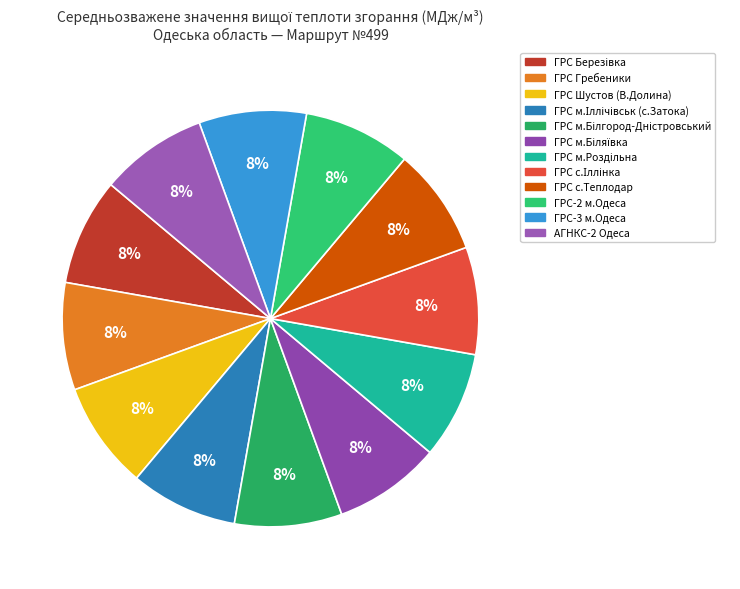

How many slices are in this pie chart?

12